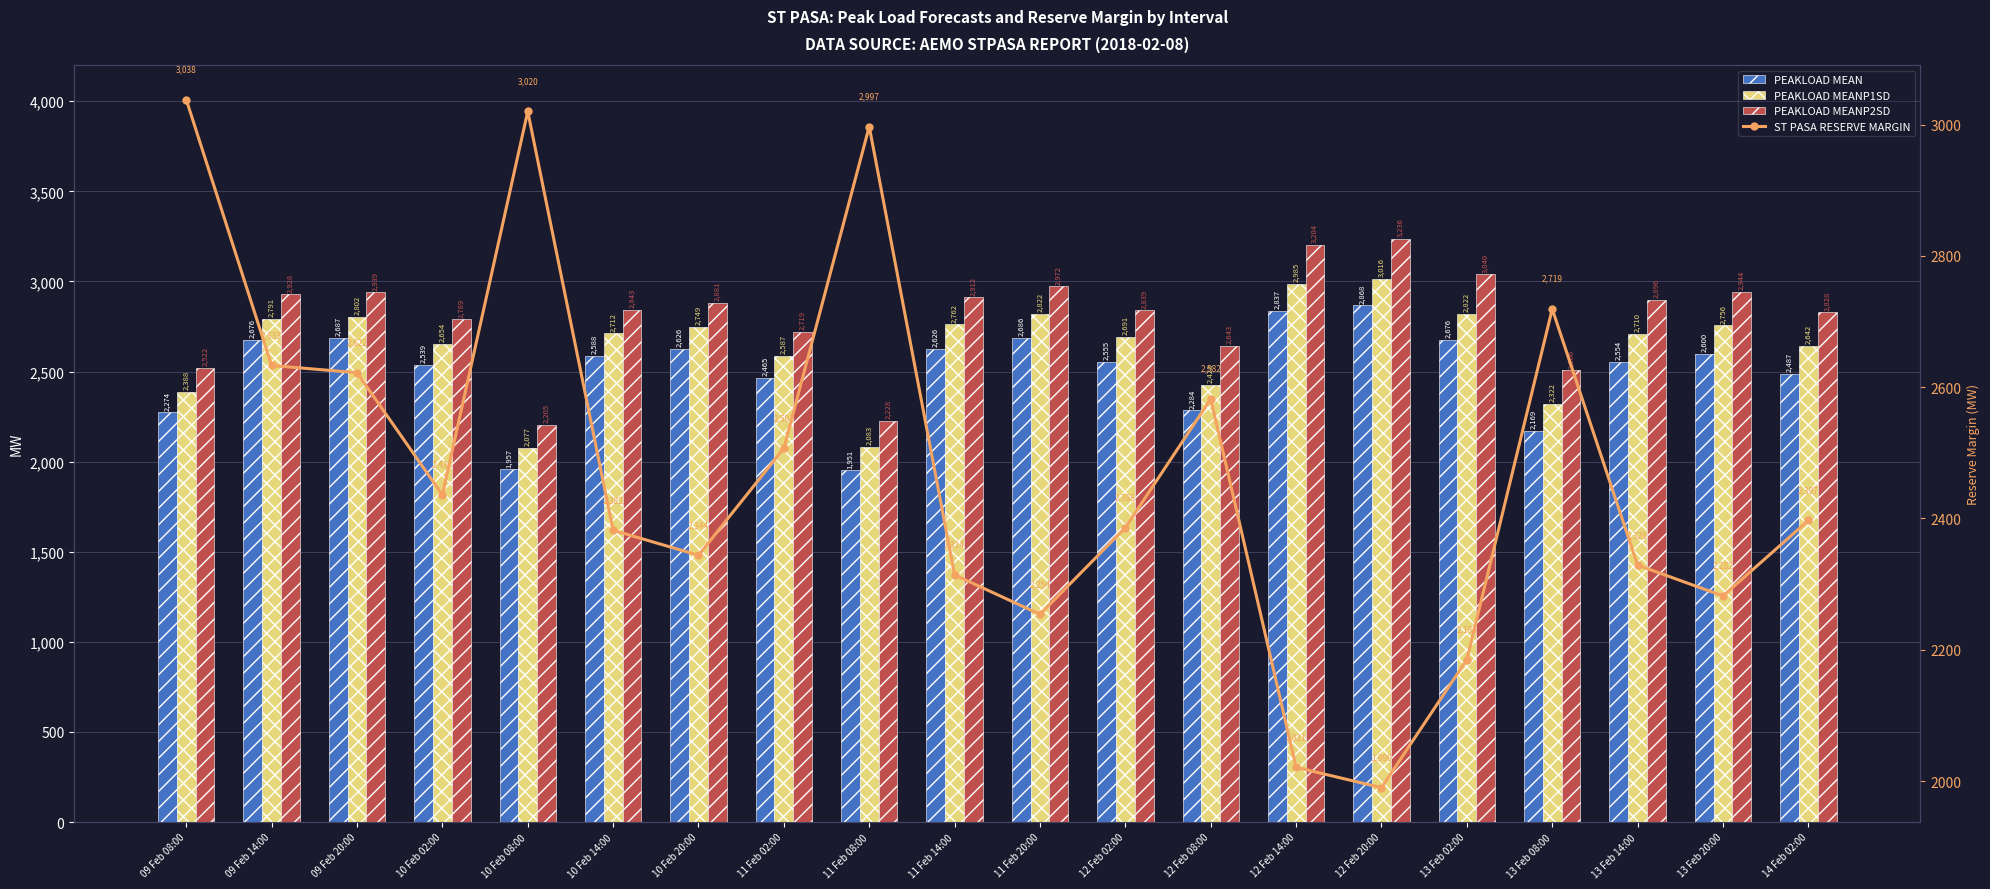

Is it true that PEAKLOAD MEANP2SD equals 3040 at 13 Feb 02:00?

True